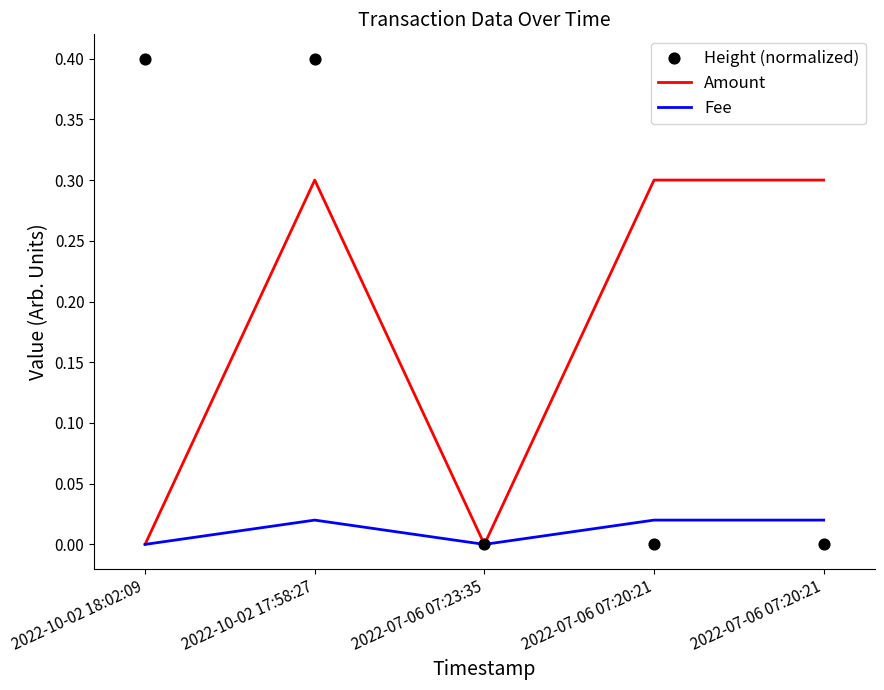

Is the value of Fee at 2022-07-06 07:20:21 greater than the value of Height (normalized) at 2022-07-06 07:20:21?

Yes